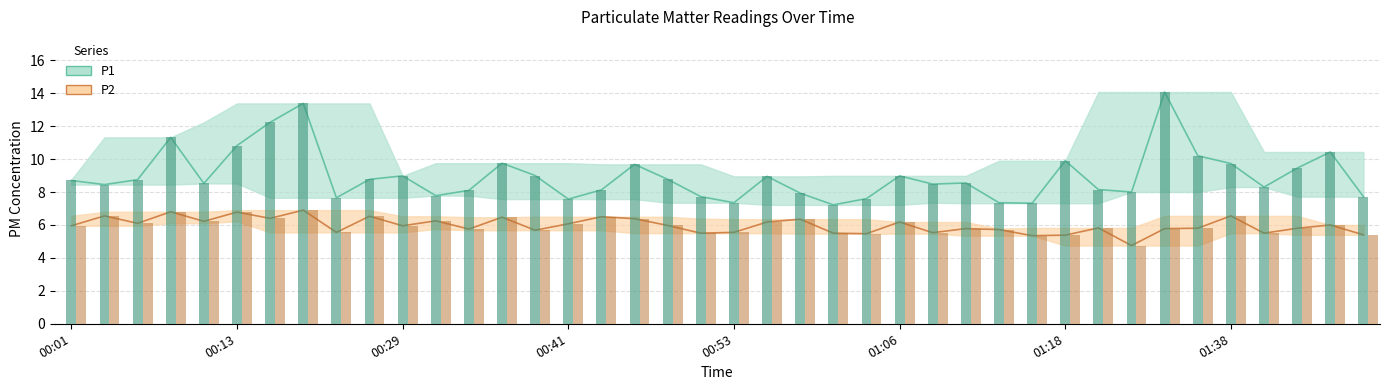

Reading left to right, what are all the values shown in this chart?

P1: 00:01=8.7	00:03=8.4	00:06=8.8	00:08=11.3	00:11=8.5	00:13=10.8	00:18=12.2	00:21=13.4	00:24=7.7	00:26=8.8	00:29=9.0	00:31=7.8	00:33=8.1	00:36=9.8	00:38=9.0	00:41=7.6	00:43=8.1	00:46=9.7	00:48=8.8	00:51=7.7	00:53=7.3	00:56=8.9	00:58=7.9	01:01=7.2	01:03=7.6	01:06=9.0	01:08=8.5	01:11=8.6	01:13=7.3	01:16=7.3	01:18=9.9	01:21=8.2	01:23=8.0	01:34=14.1	01:36=10.2	01:38=9.7	01:41=8.3	01:43=9.4	01:46=10.4	01:51=7.7
P2: 00:01=6.0	00:03=6.5	00:06=6.1	00:08=6.8	00:11=6.2	00:13=6.8	00:18=6.4	00:21=6.9	00:24=5.5	00:26=6.5	00:29=6.0	00:31=6.2	00:33=5.8	00:36=6.5	00:38=5.7	00:41=6.1	00:43=6.5	00:46=6.4	00:48=6.0	00:51=5.5	00:53=5.5	00:56=6.2	00:58=6.3	01:01=5.5	01:03=5.5	01:06=6.2	01:08=5.5	01:11=5.8	01:13=5.7	01:16=5.3	01:18=5.4	01:21=5.8	01:23=4.8	01:34=5.8	01:36=5.8	01:38=6.5	01:41=5.5	01:43=5.8	01:46=6.0	01:51=5.4